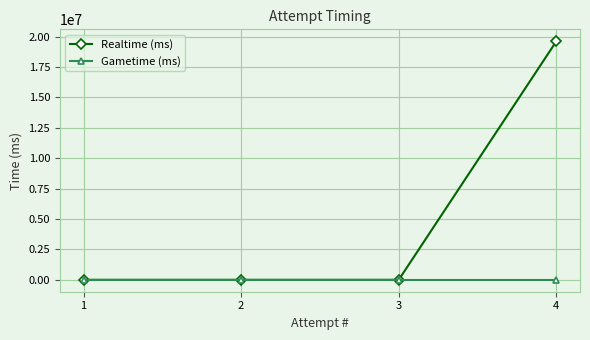

At which category is the sum across all series the highest?

4